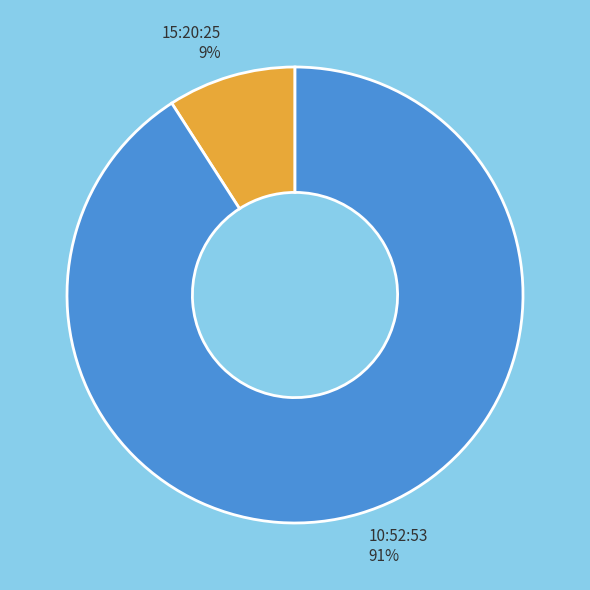

Which category has the smallest portion of the pie?

15:20:25